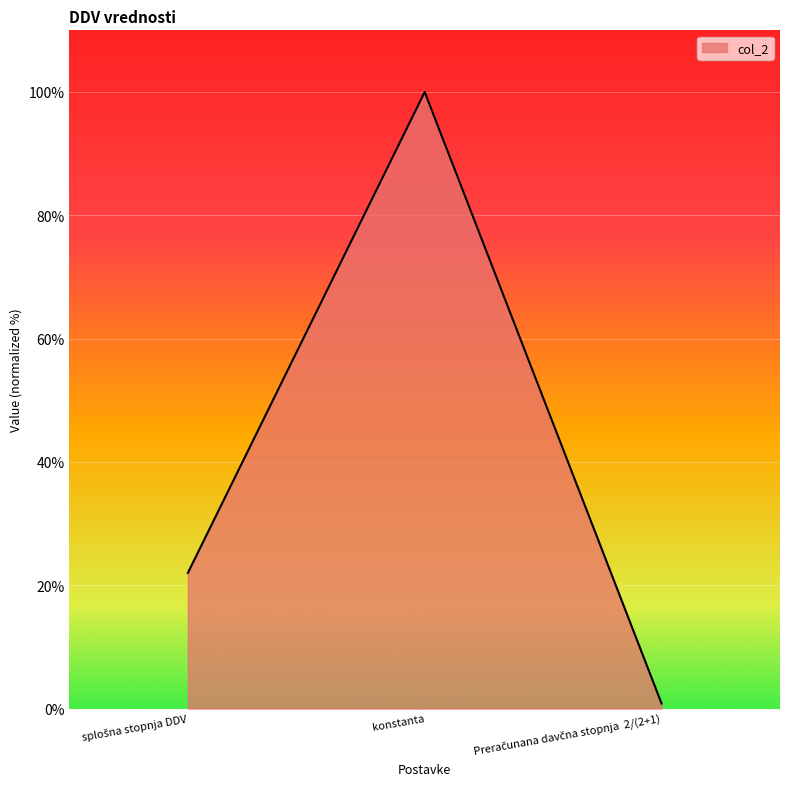

What is the difference between the maximum and minimum values?

99.2